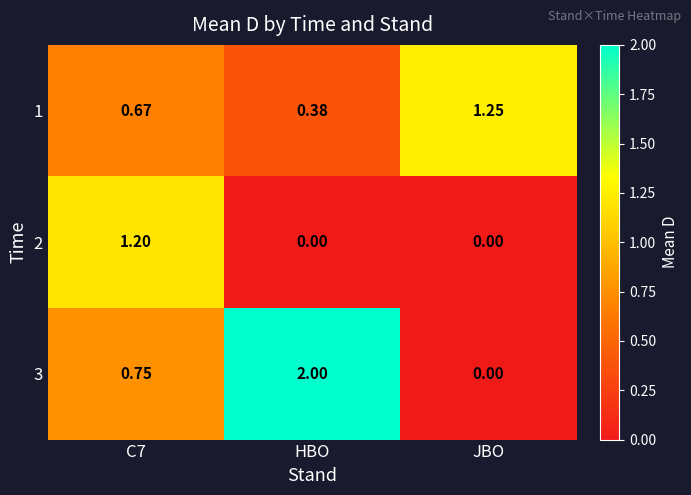

At which label does 3 reach its peak?

HBO